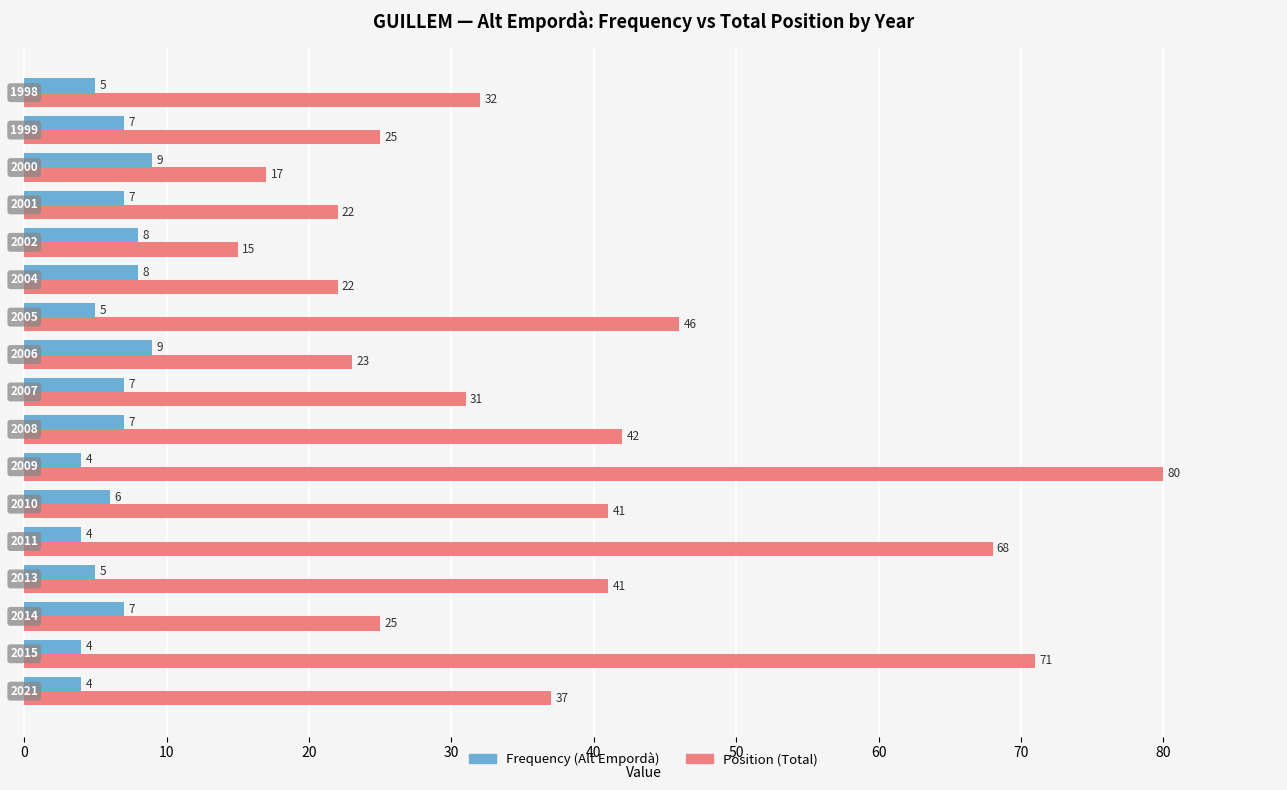

Which series has the widest spread of values?

Position (Total)